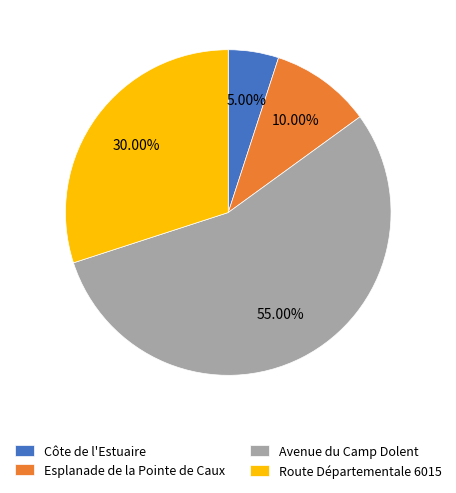

How many segments does this pie chart have?

4